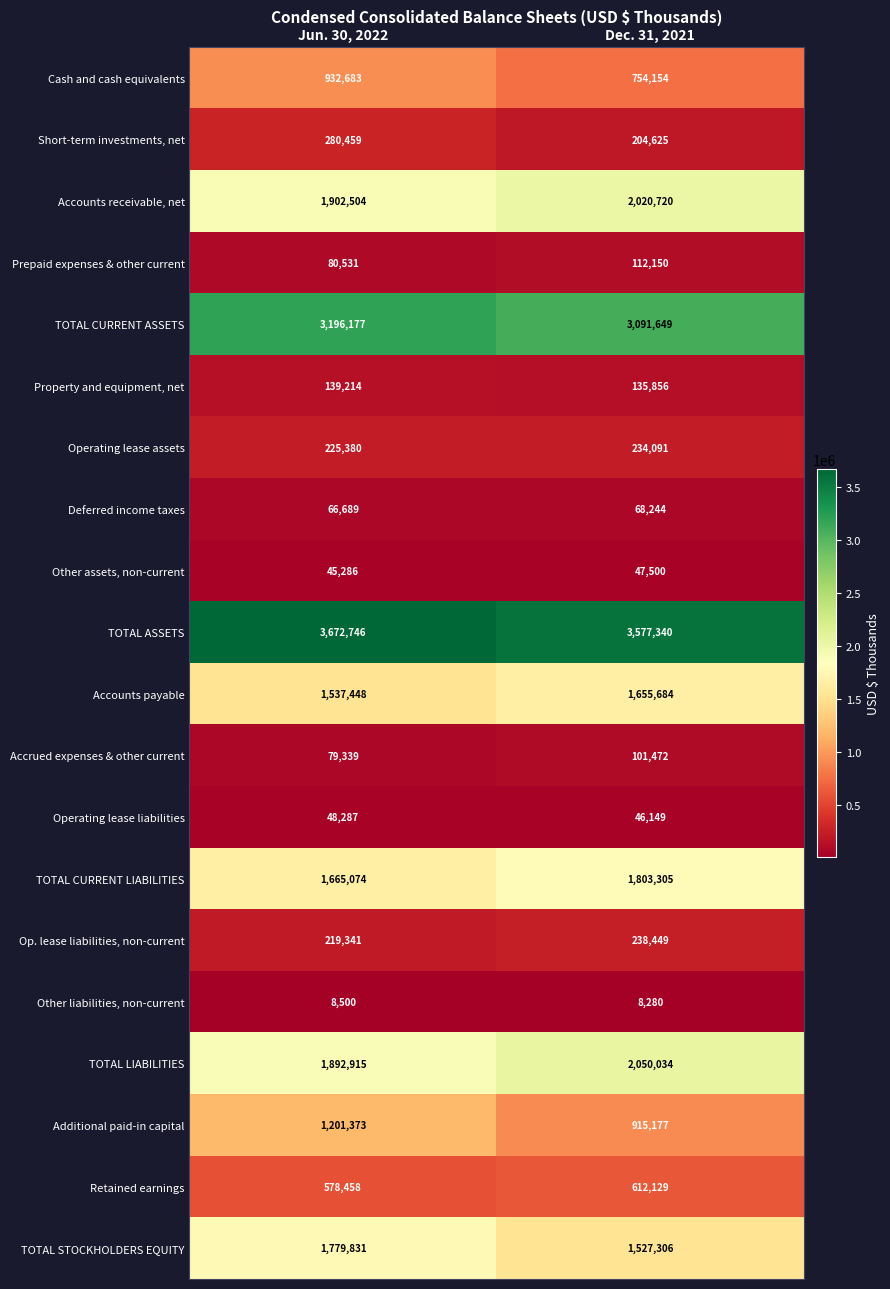

At which label is Retained earnings closest to 595293?

Jun. 30, 2022